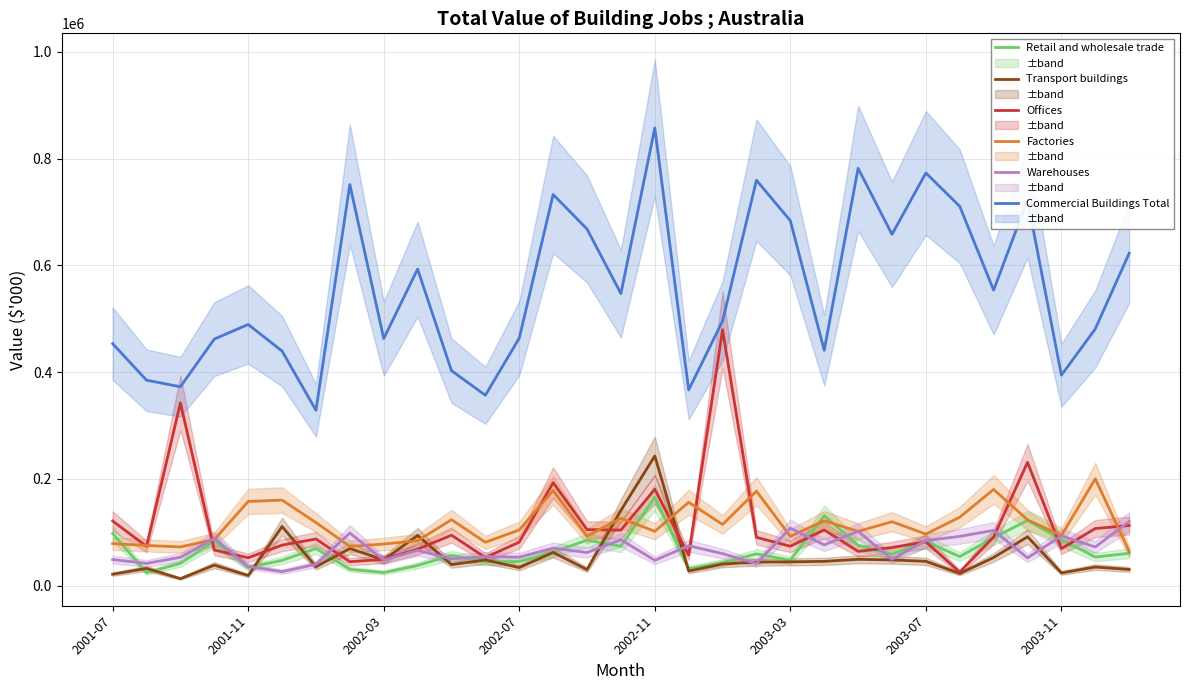

True or false: Commercial Buildings Total and Factories cross at least once.

False